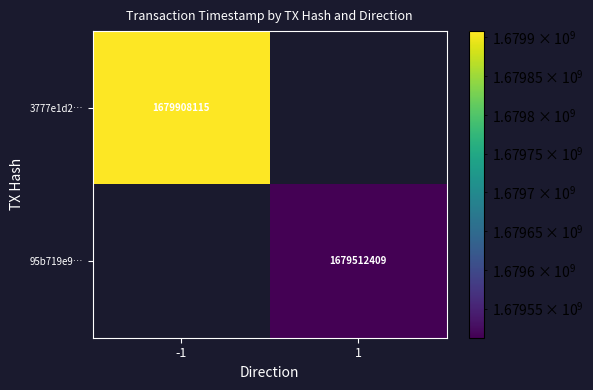

Is it true that 95b719e9… equals 1679512409 at 1?

True